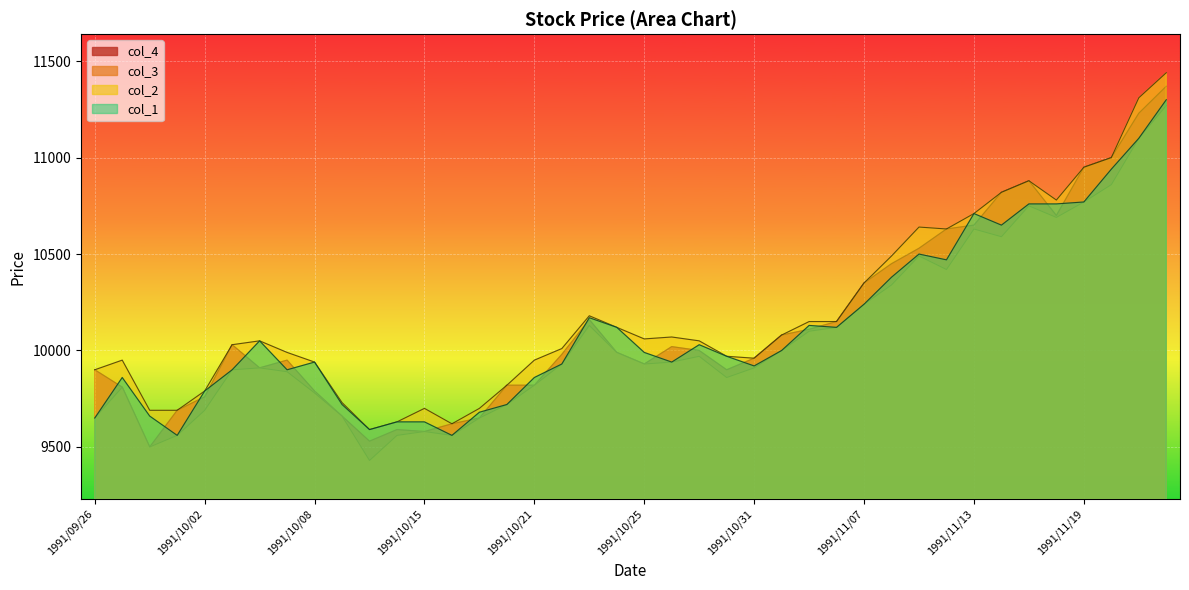

Which series has the largest total across all categories?

col_2